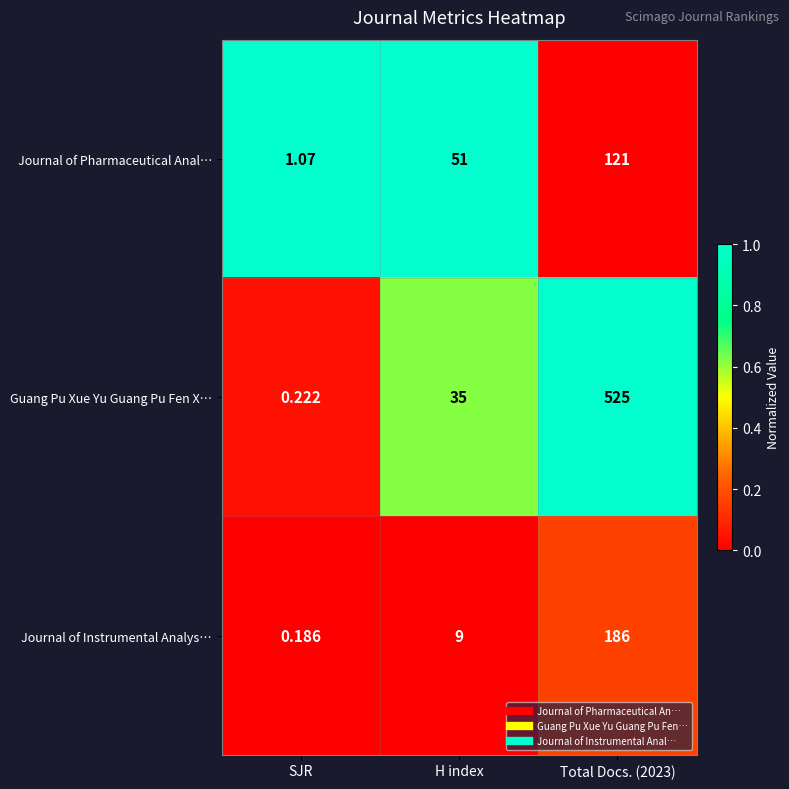

At which label is Journal of Instrumental Analys… closest to 93?

H index